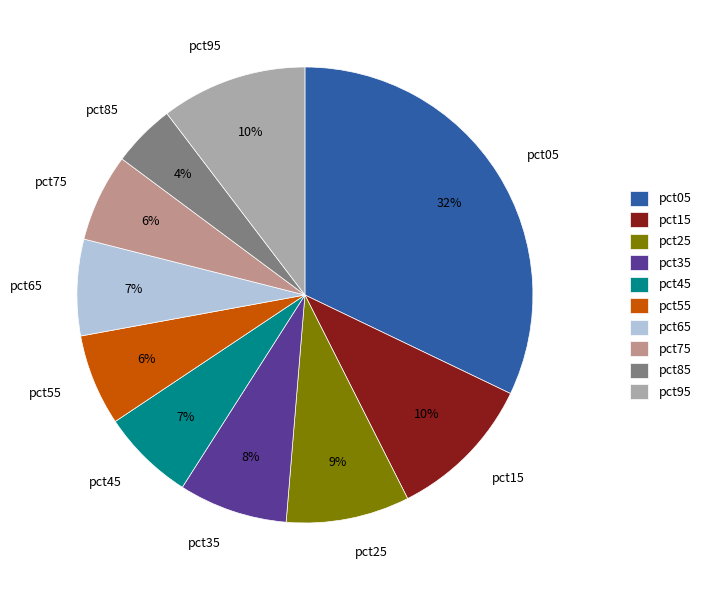

True or false: pct85 accounts for 4% of the total.

True